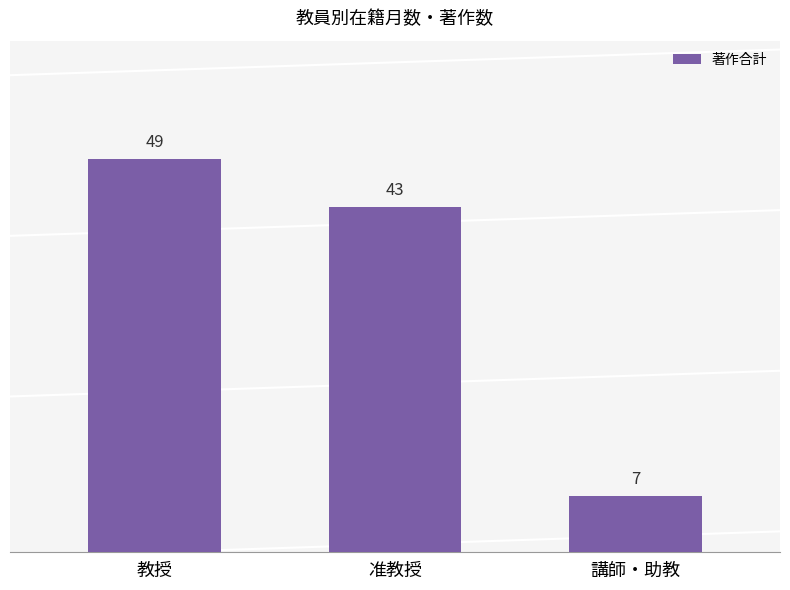

Reading left to right, extract all data points from this chart.

49	43	7